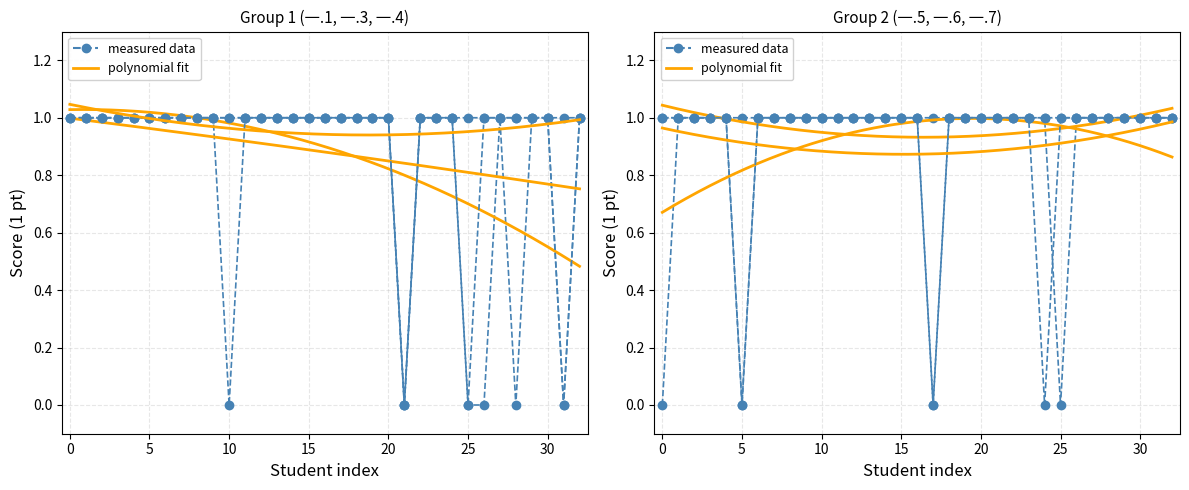

How many lines are shown in the chart?

6